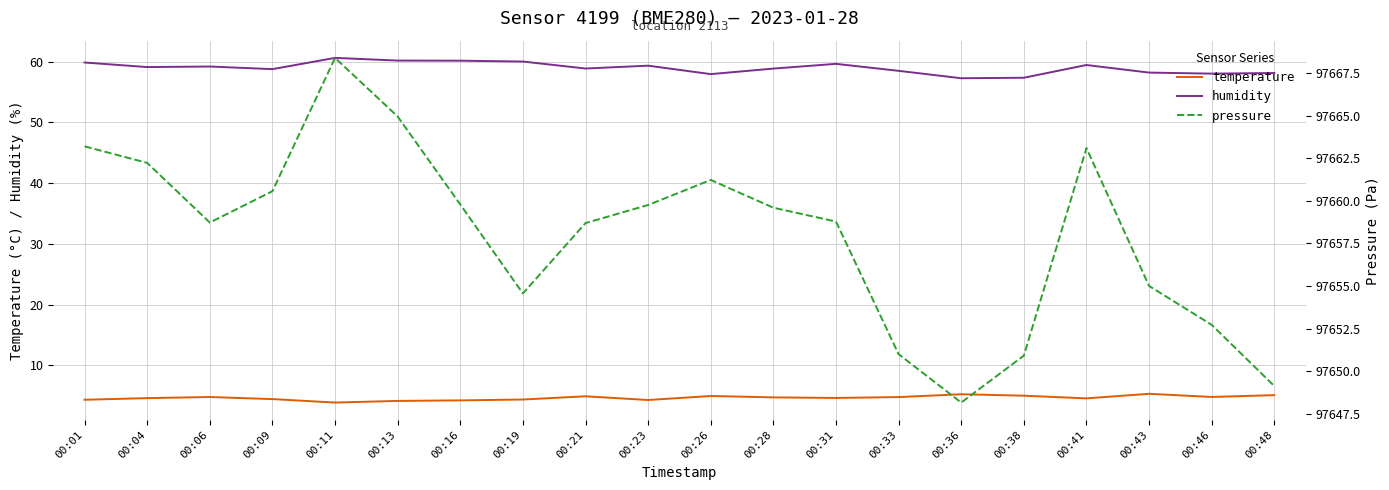

True or false: pressure and temperature cross at least once.

False